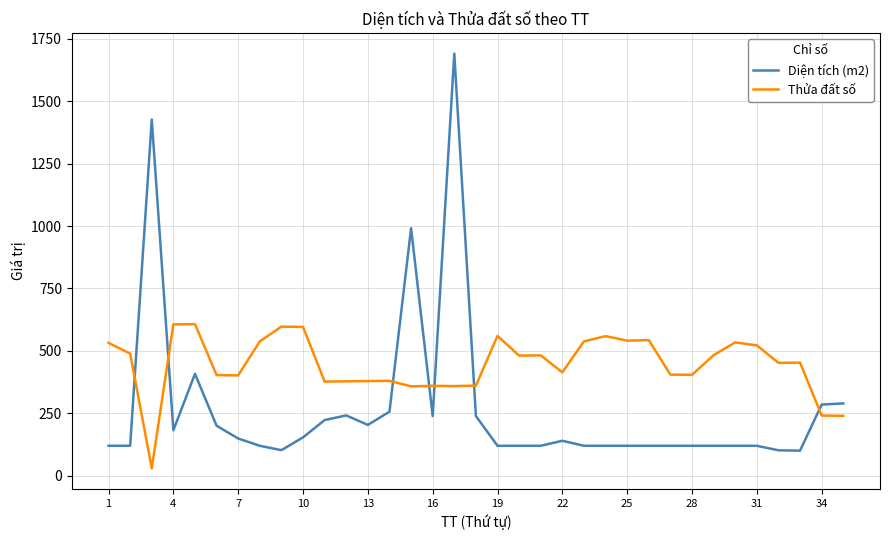

How many times do Diện tích (m2) and Thửa đất số cross each other?

7